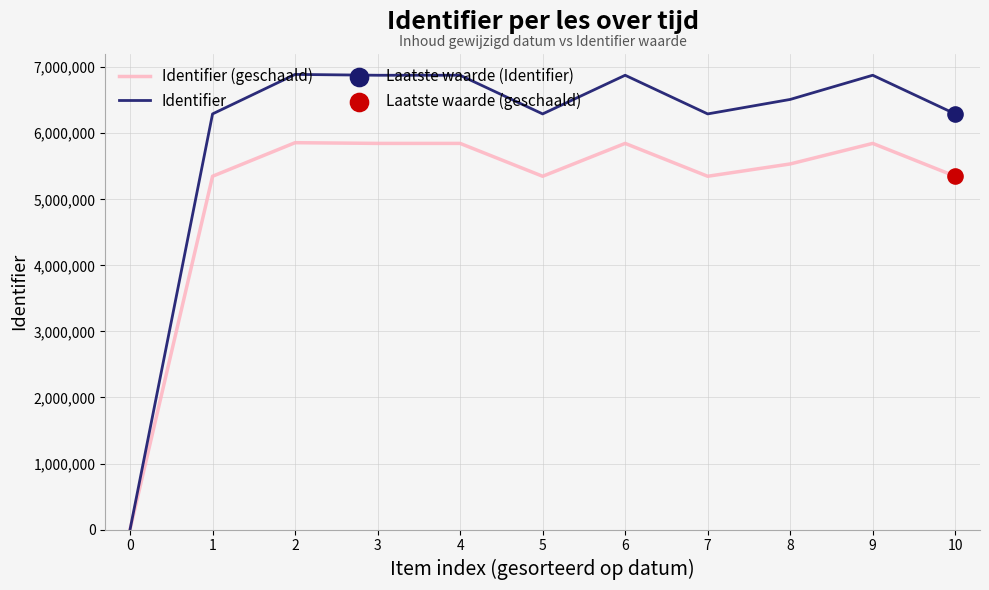

Which series has the largest range (max minus min)?

Identifier